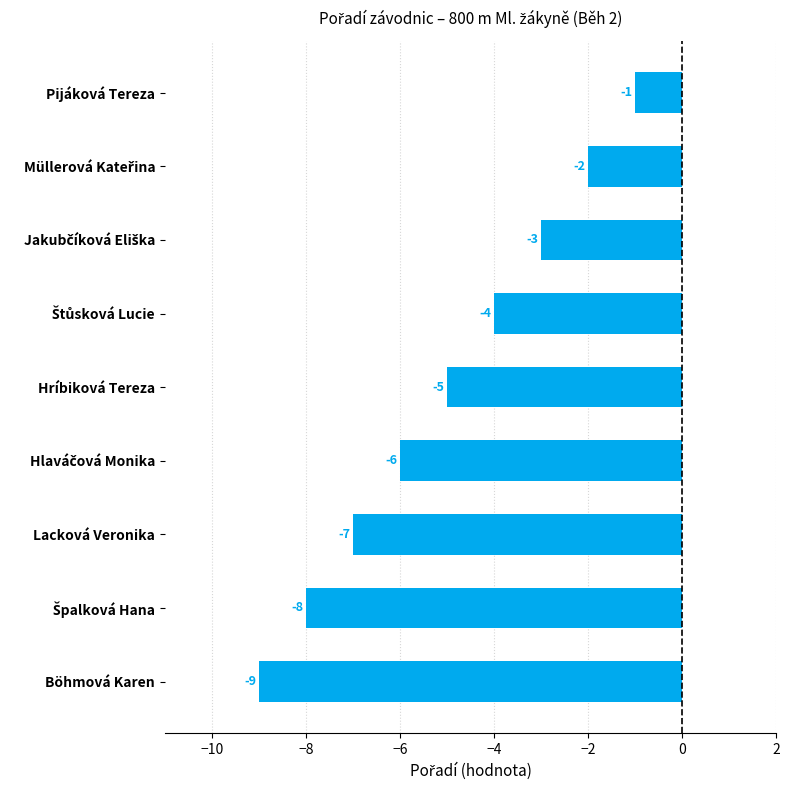

Reading top to bottom, transcribe all the data shown in this chart.

-1	-2	-3	-4	-5	-6	-7	-8	-9